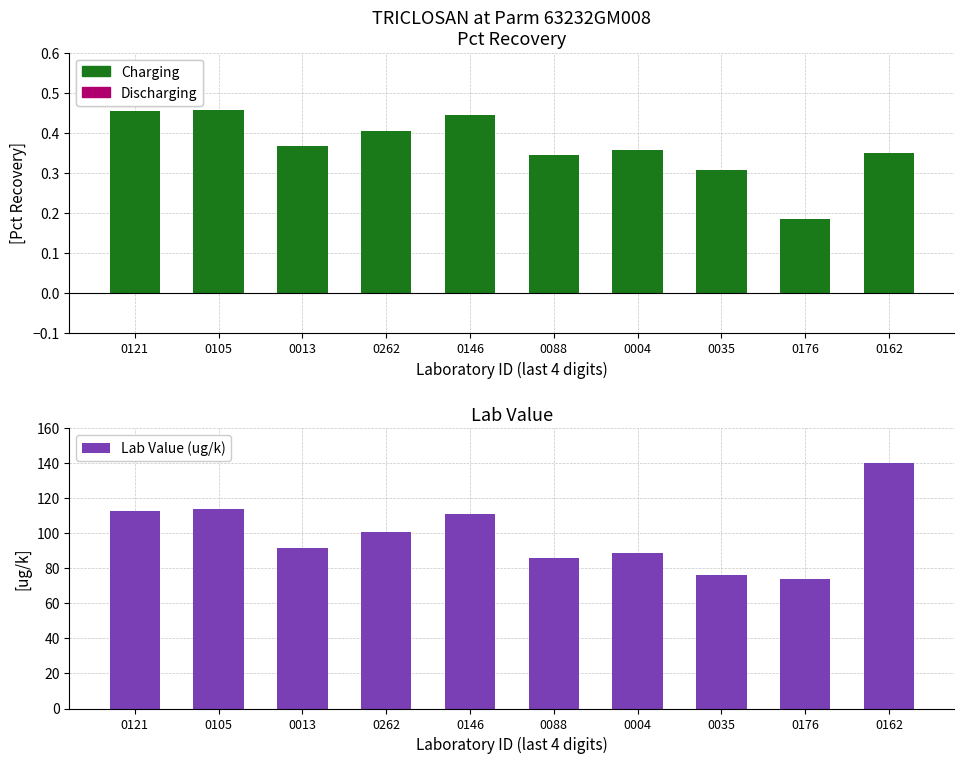

Reading right to left, what are all the values shown in this chart?

Charging: 0.3	0.2	0.3	0.4	0.3	0.4	0.4	0.4	0.5	0.5
Discharging: 0.0	0.0	0.0	0.0	0.0	0.0	0.0	0.0	0.0	0.0
Lab Value (ug/k): 140.0	74.0	76.4	89.0	86.0	111.0	101.0	91.7	114.0	113.0